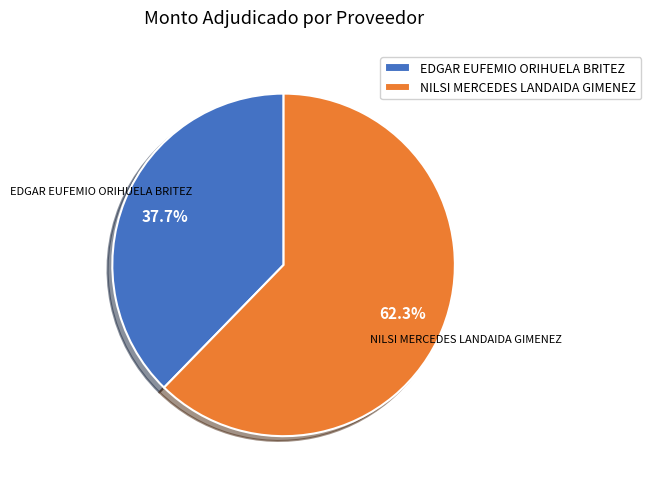

To the nearest percent, what is the average slice percentage?

50%